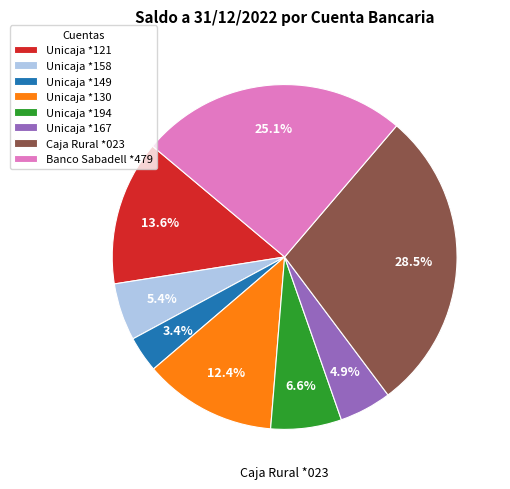

Is the sum of Caja Rural *023 and Unicaja *194 greater than half?

No